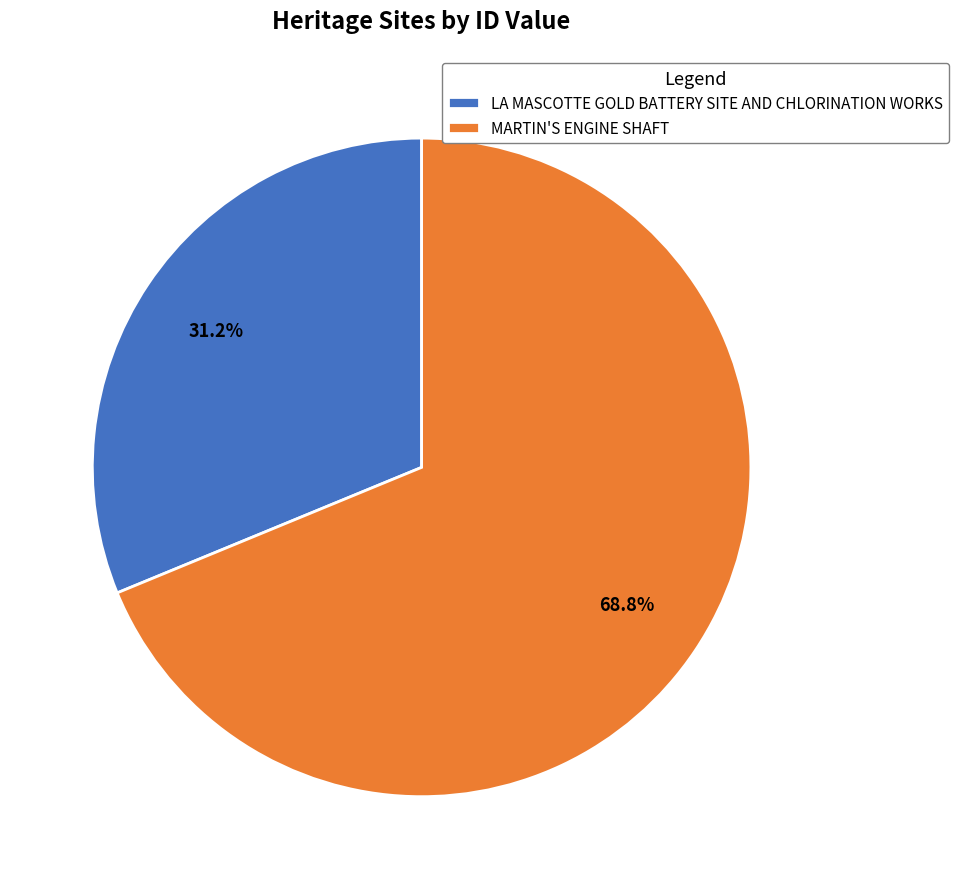

Which slice is the largest?

MARTIN'S ENGINE SHAFT